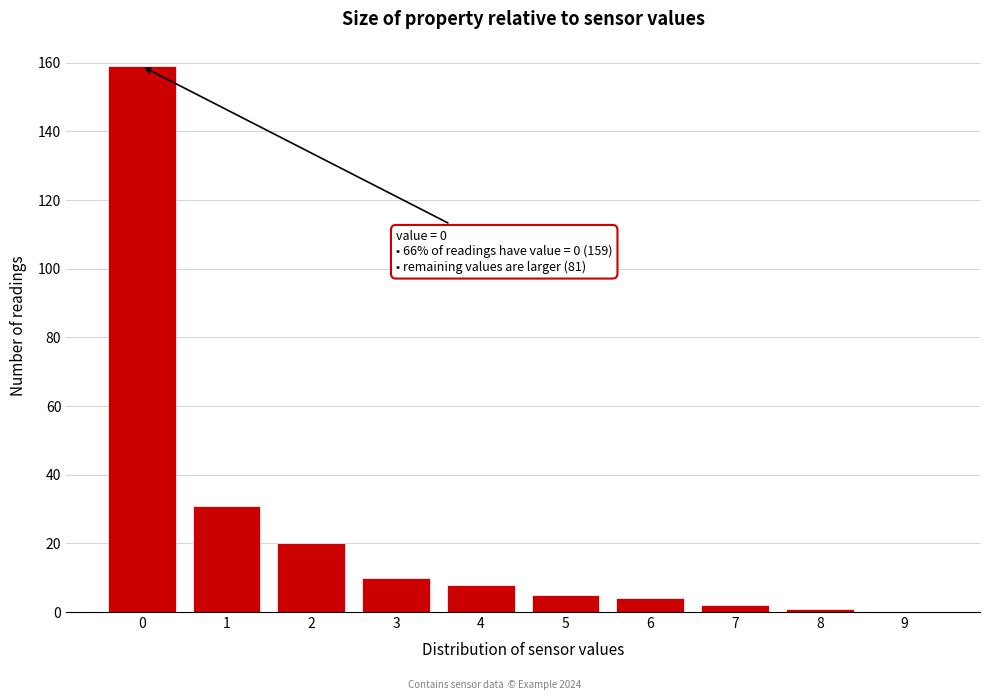

Reading left to right, list all the values displayed in this chart.

0=159	1=31	2=20	3=10	4=8	5=5	6=4	7=2	8=1	9=0